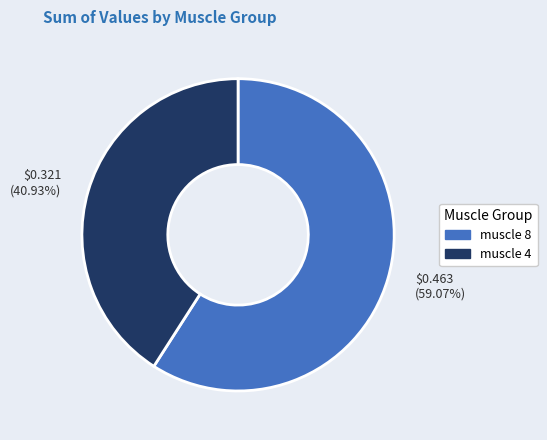

Which category has the biggest portion of the pie?

$0.463 (59.07%)